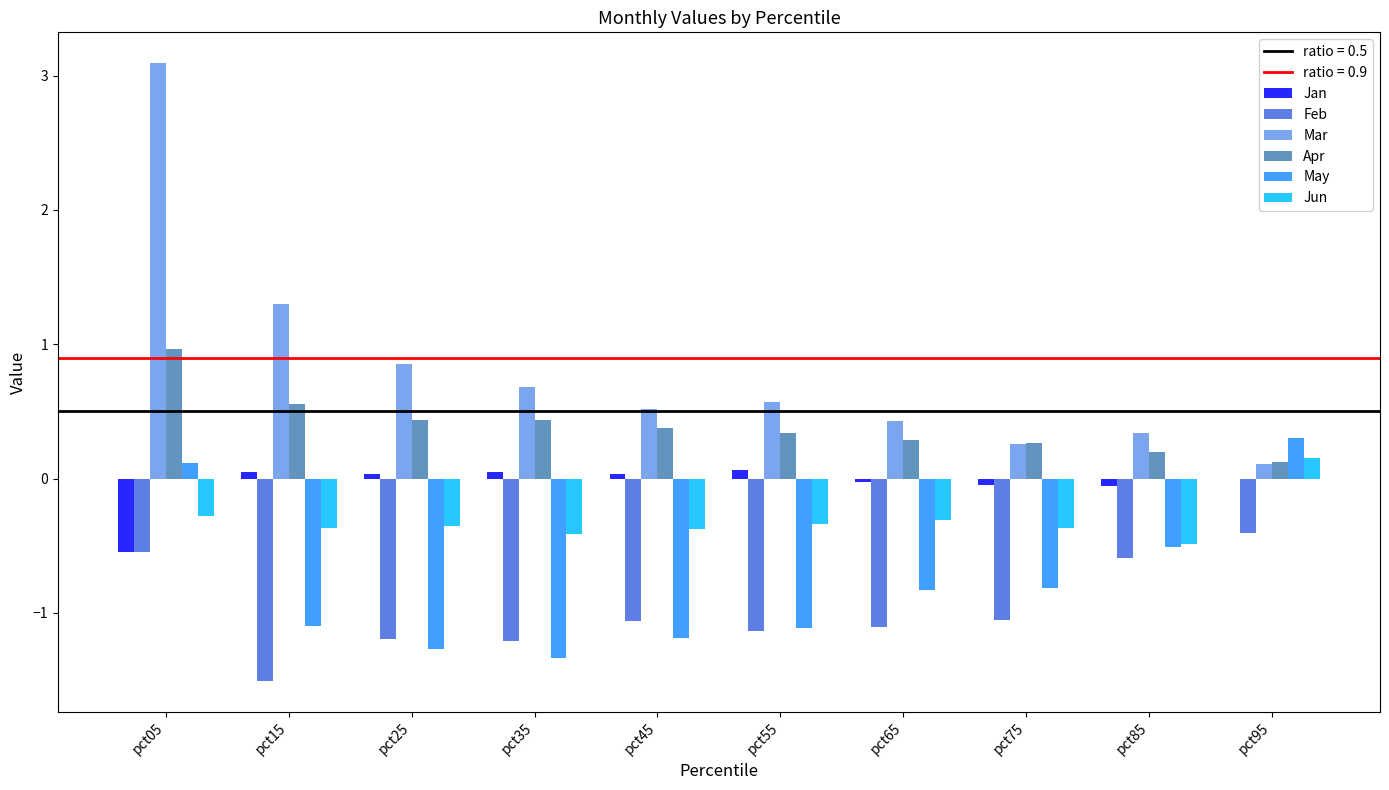

At which category is the sum across all series the highest?

pct05